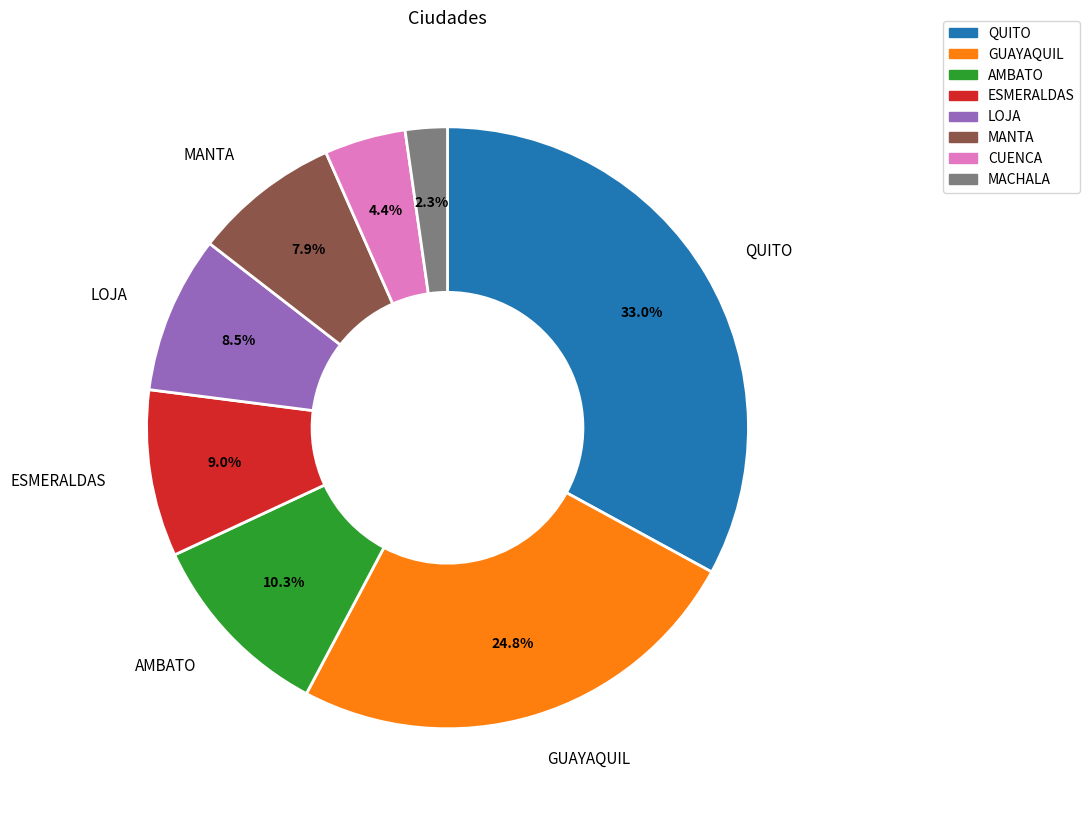

Is the sum of ESMERALDAS and QUITO greater than half?

No